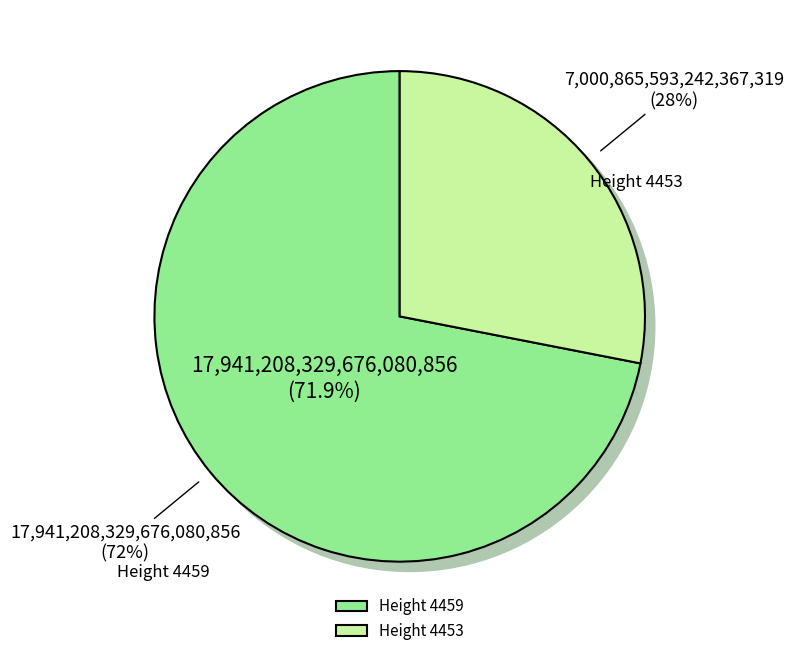

To the nearest percent, what is the difference between the largest and smallest slice percentages?

44%